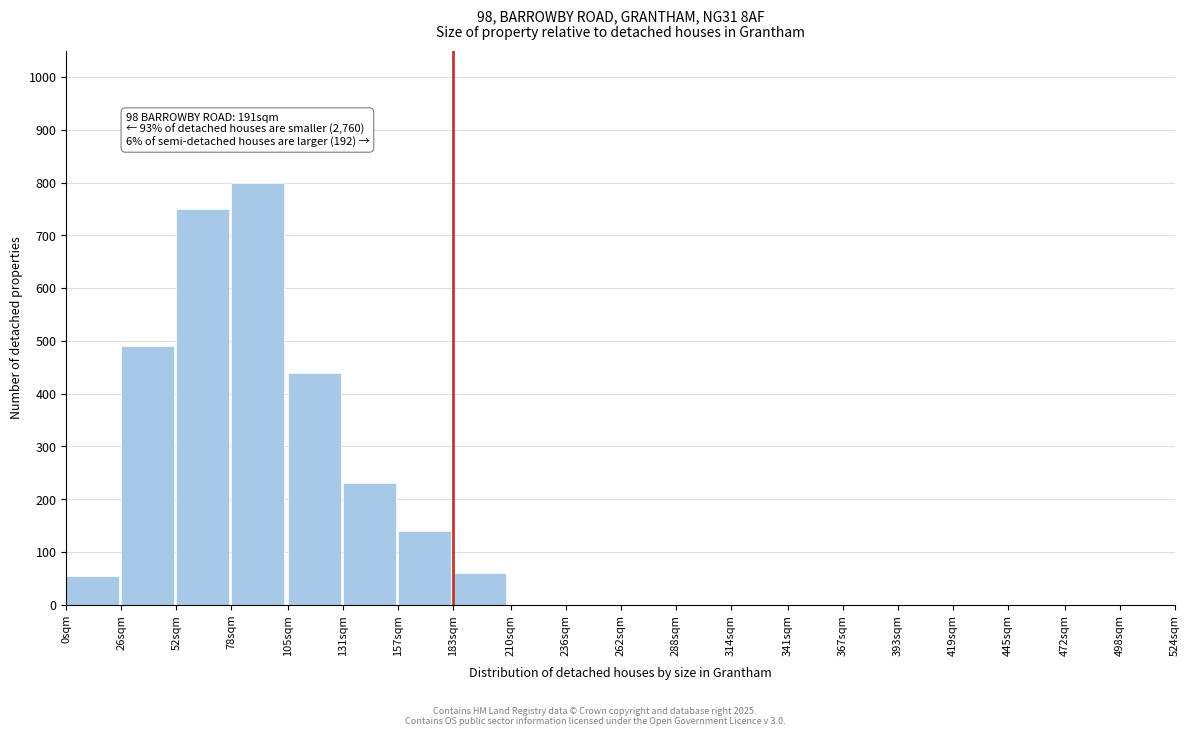

Reading left to right, list all the values displayed in this chart.

0sqm=55	26sqm=490	52sqm=750	78sqm=800	105sqm=440	131sqm=230	157sqm=140	183sqm=60	210sqm=0	236sqm=0	262sqm=0	288sqm=0	314sqm=0	341sqm=0	367sqm=0	393sqm=0	419sqm=0	445sqm=0	472sqm=0	498sqm=0